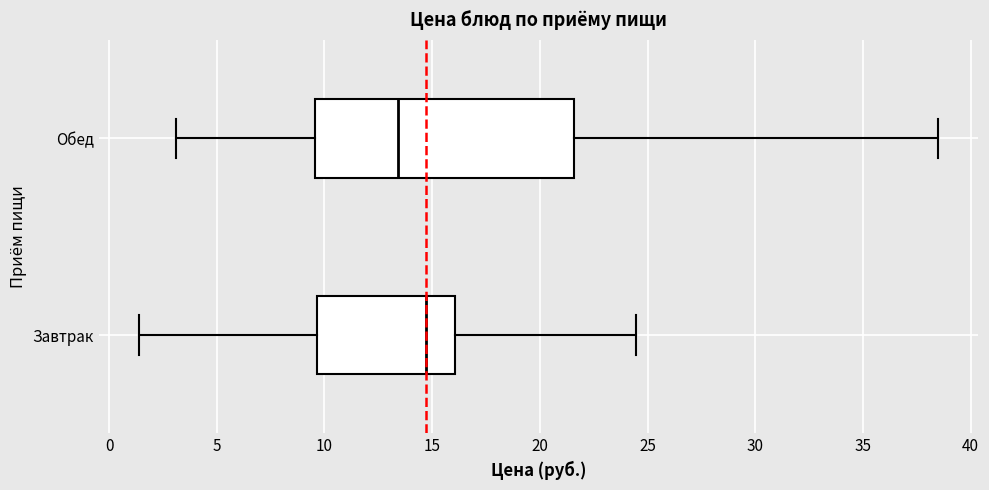

Which box is the widest, from its left edge to its right edge?

Обед